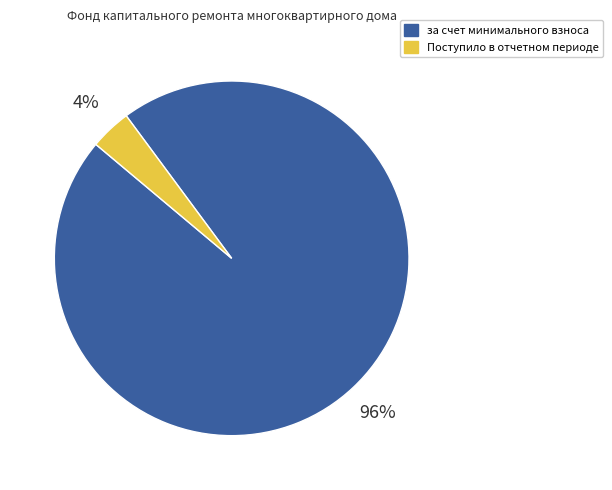

What is the largest slice in the pie chart?

за счет минимального взноса